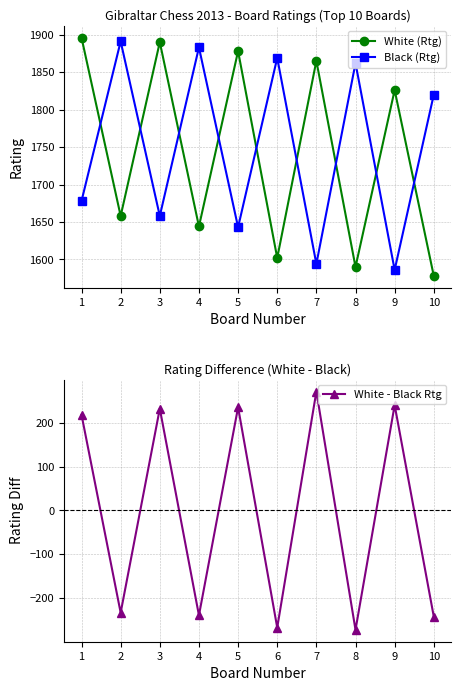

How many values in the White - Black Rtg series are below 218?

5